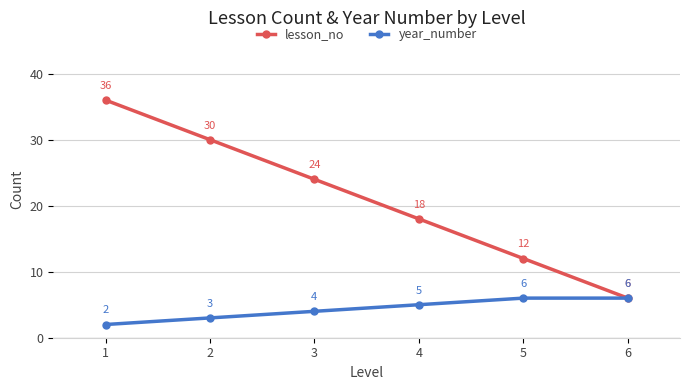

True or false: lesson_no has more than 0 points higher than both neighbors.

False